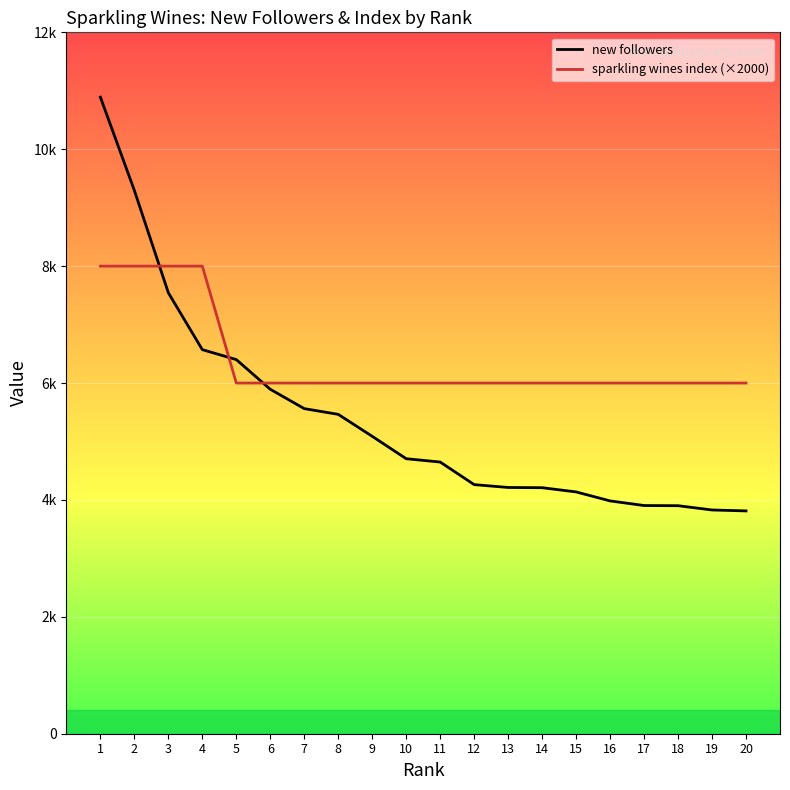

What is the value of the new followers point at the 10th from the left?

4705